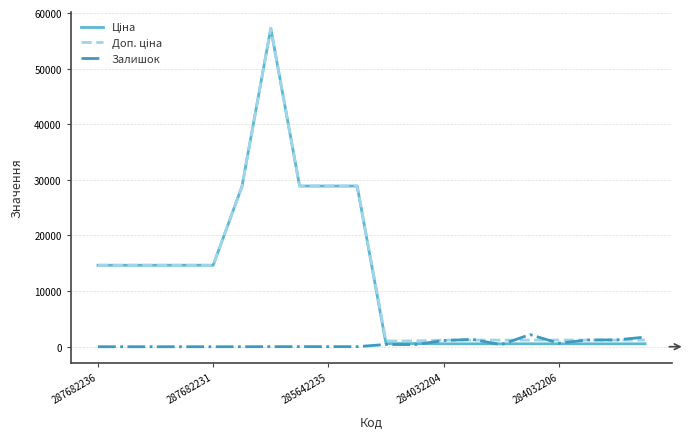

What is the maximum value shown in the chart?

57235.5